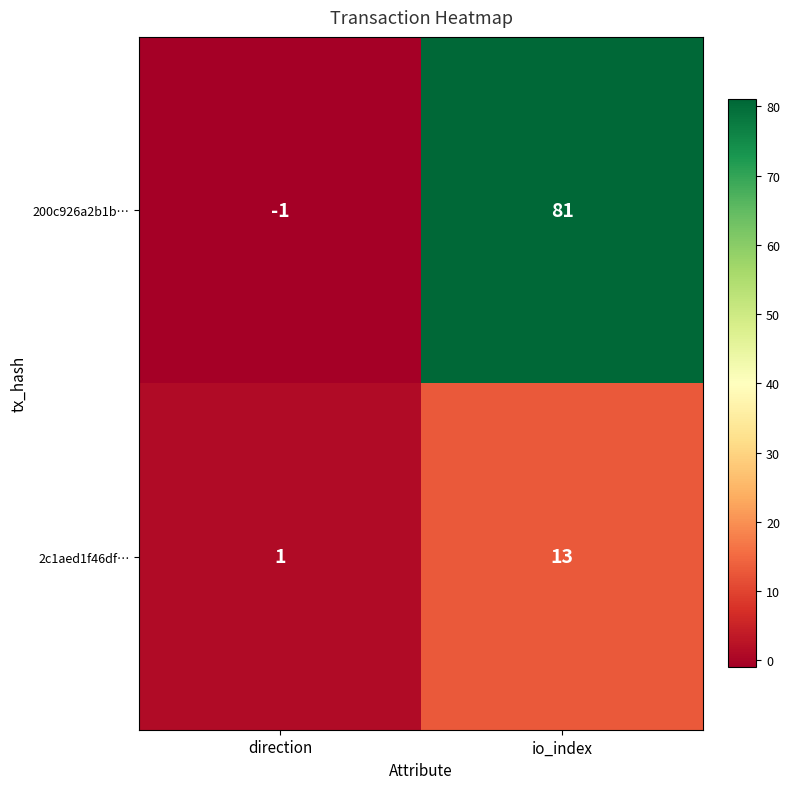

Rank the series by their average value, from highest to lowest.

200c926a2b1b…, 2c1aed1f46df…